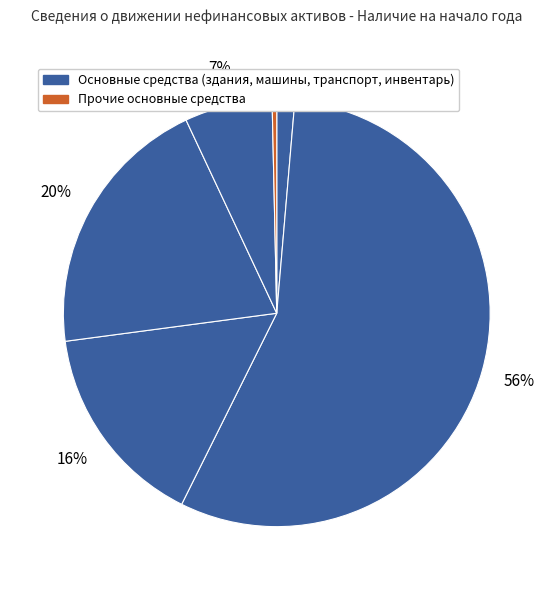

How many slices are in this pie chart?

6